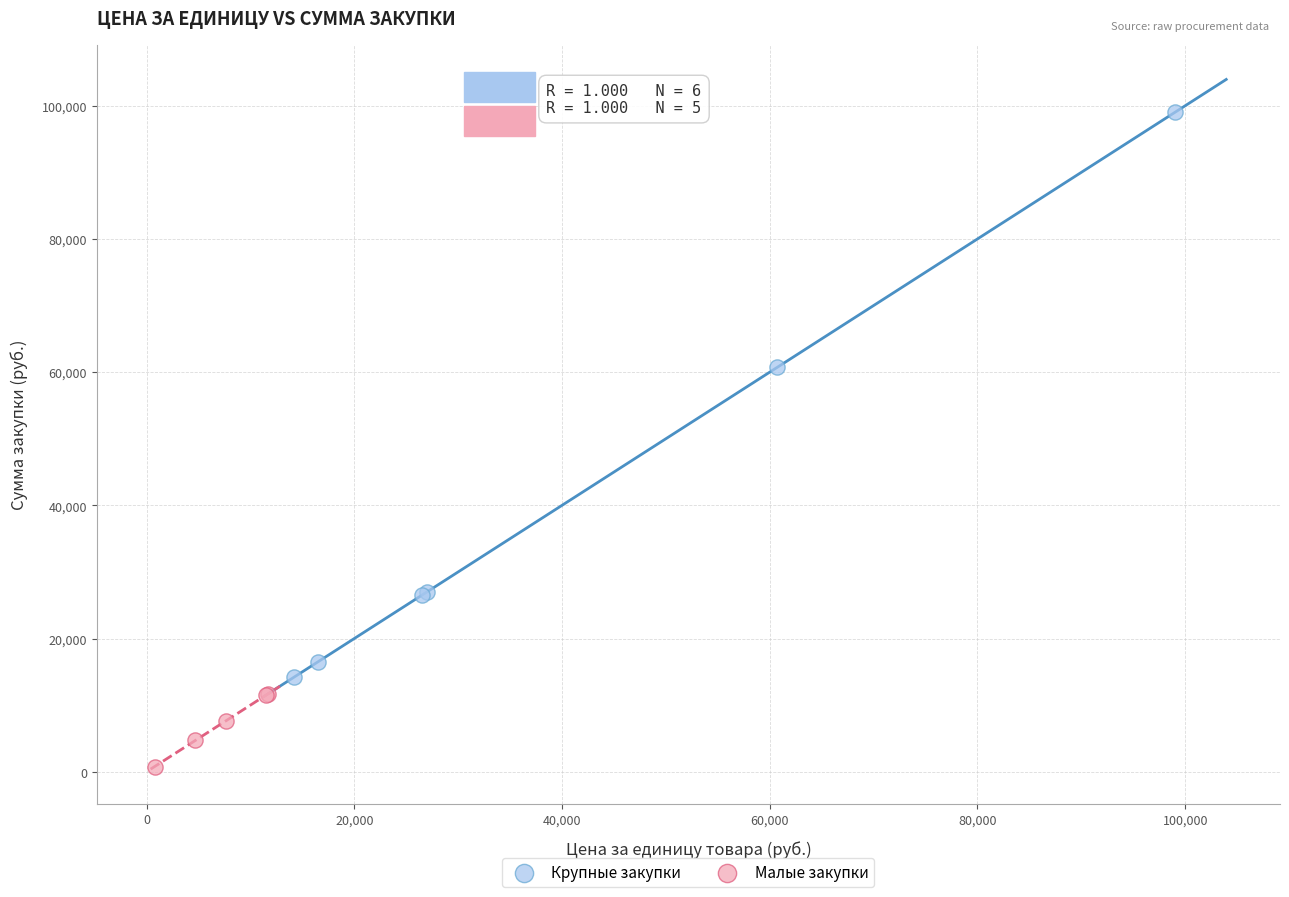

Which series contains the lowest Y value?

Малые закупки